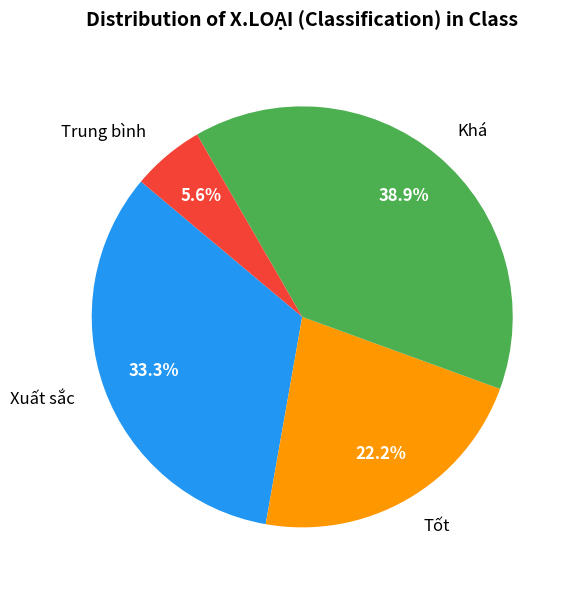

Does any single category account for the majority?

No